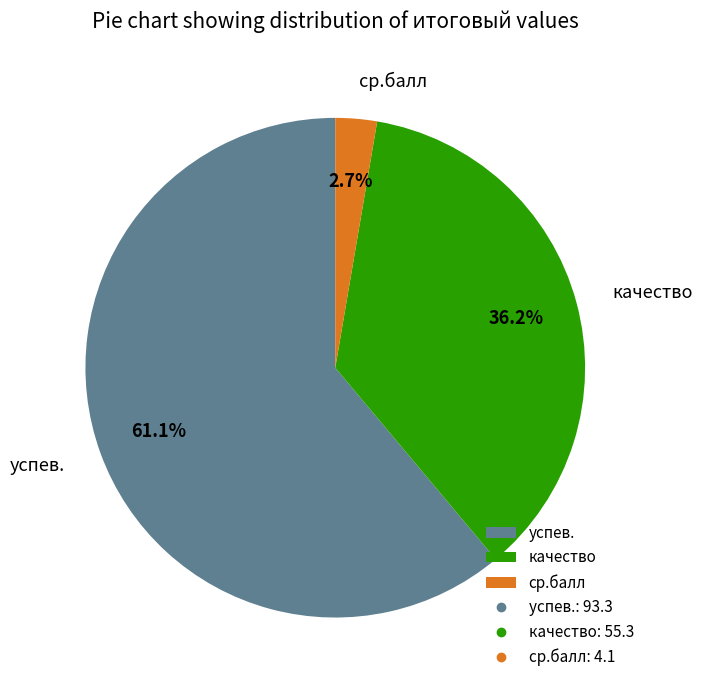

What percentage is NOT represented by ср.балл?

97.3%